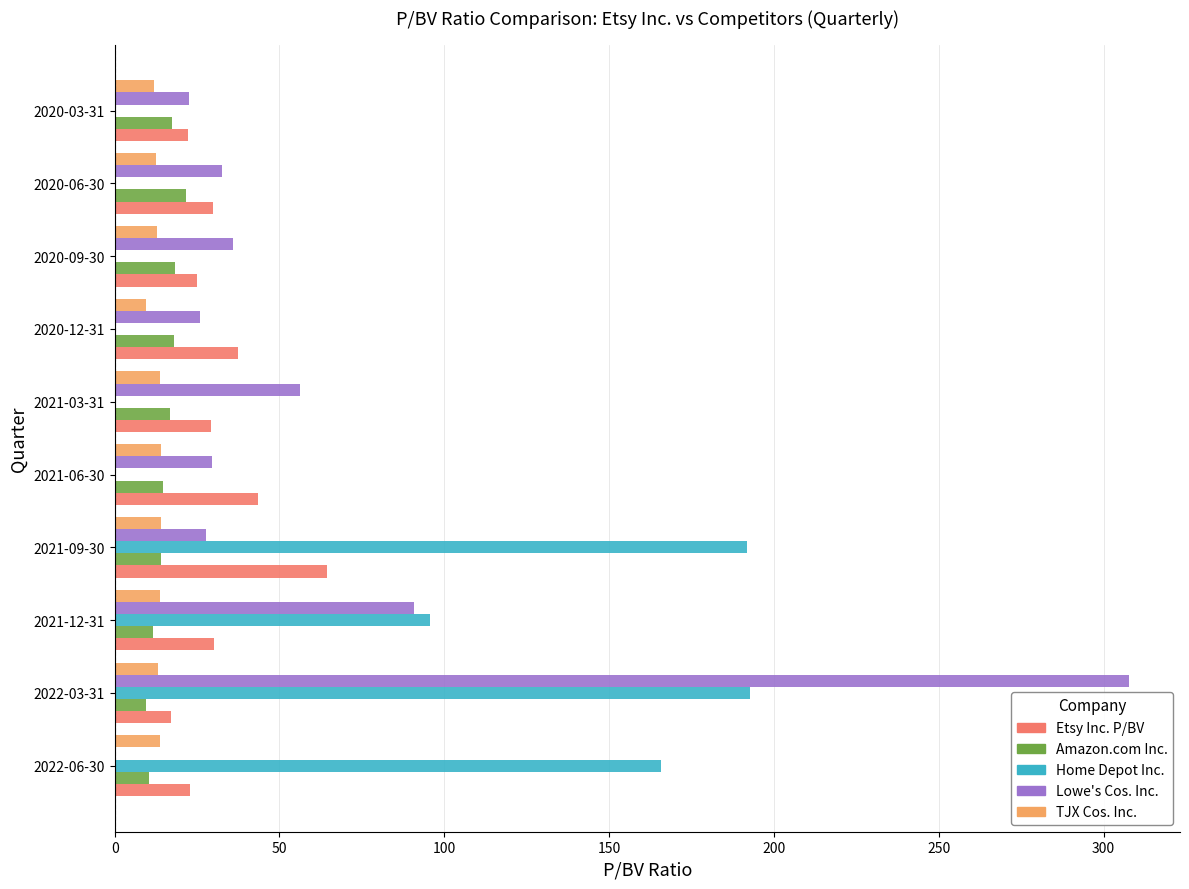

Between 2021-09-30 and 2020-12-31, which series saw the biggest shift?

Home Depot Inc.